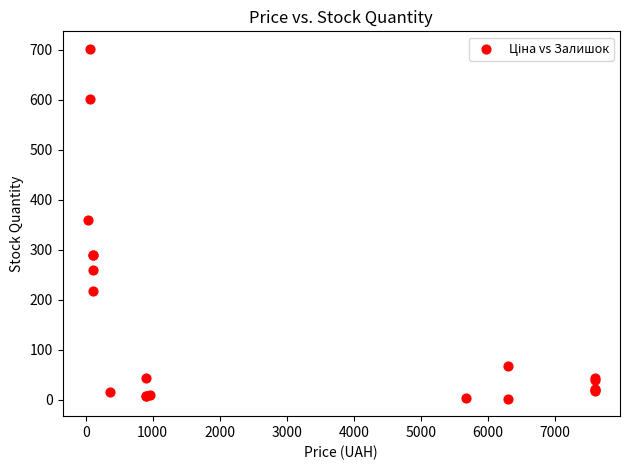

What Y value in the scatter plot is closest to 352?

360